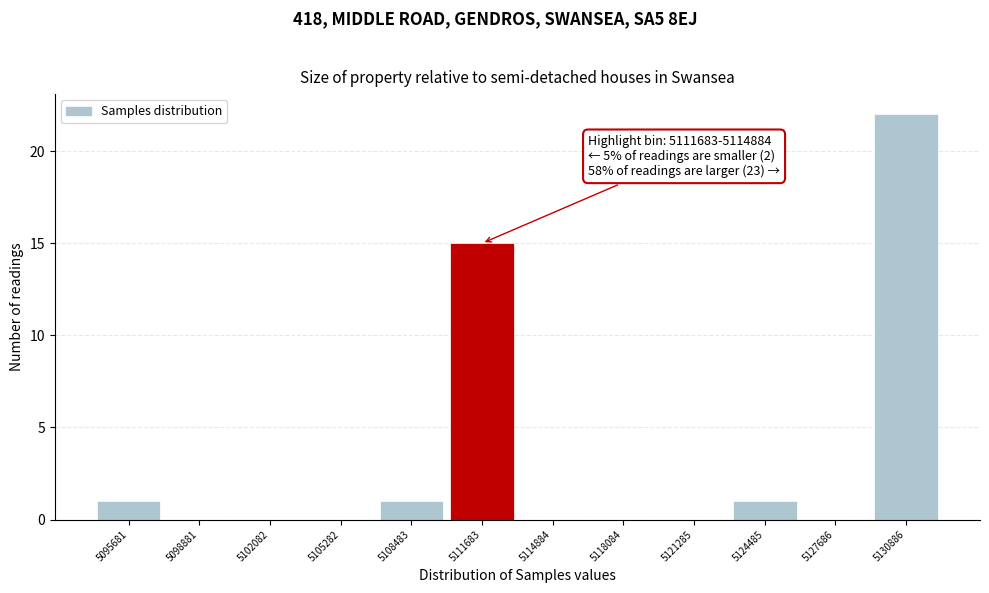

Reading left to right, extract all data points from this chart.

5095681=1	5098881=0	5102082=0	5105282=0	5108483=1	5111683=15	5114884=0	5118084=0	5121285=0	5124485=1	5127686=0	5130886=22